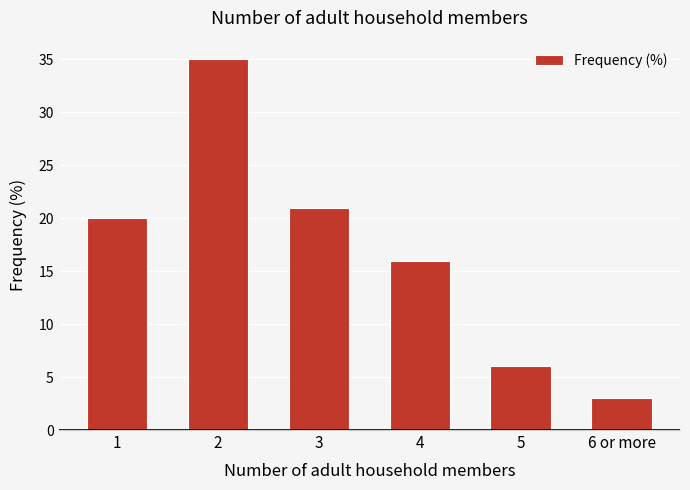

What is the minimum value shown in the chart?

3